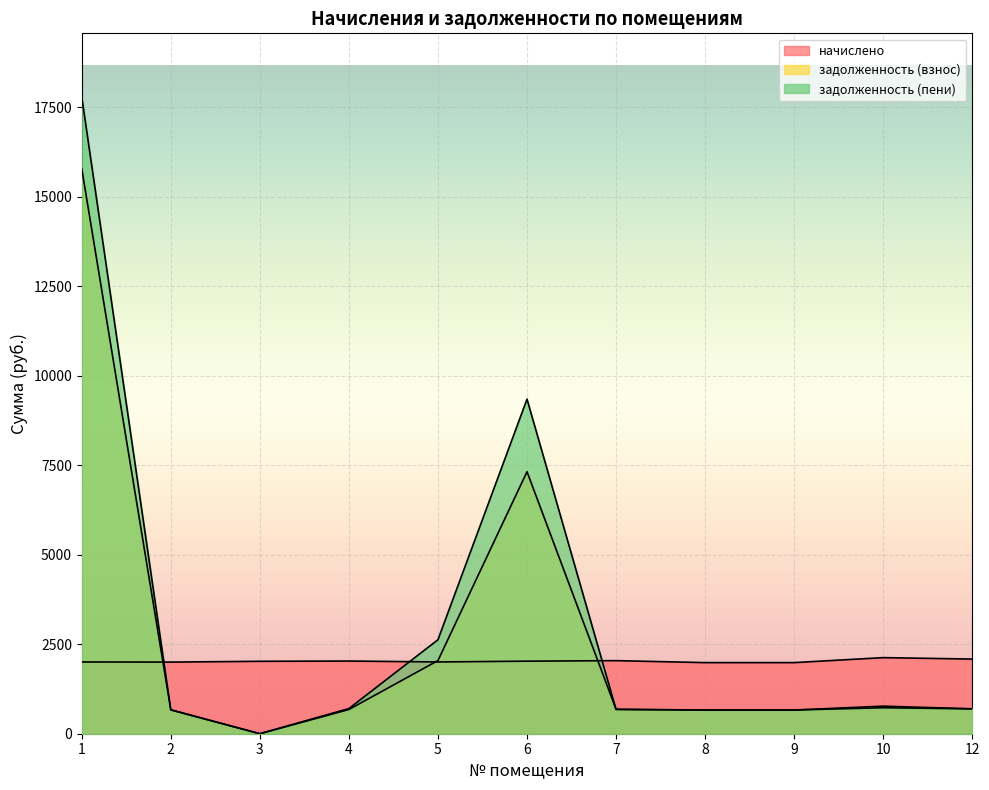

Rank the series by their maximum value, from highest to lowest.

задолженность (пени), задолженность (взнос), начислено